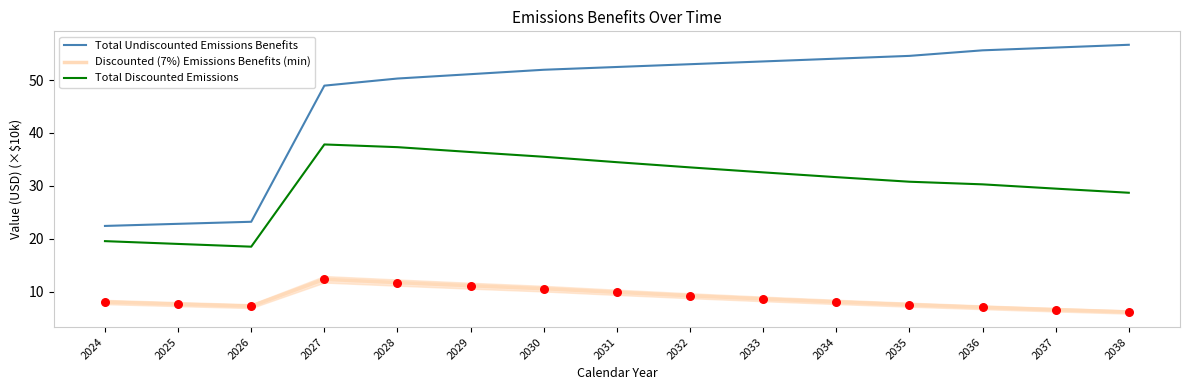

Which series contains the lowest Y value?

Discounted (7%) Emissions Benefits (min)